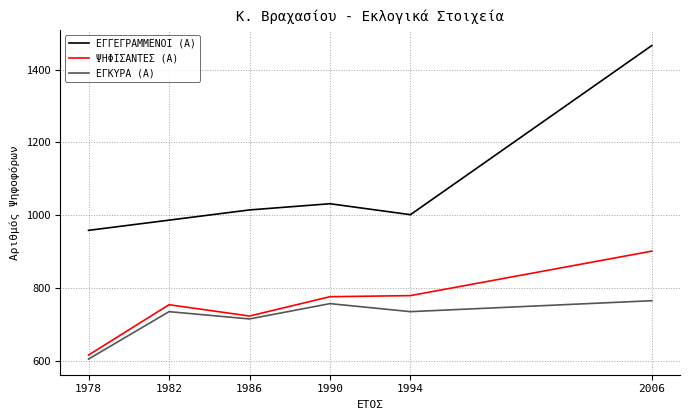

Which series has the largest range (max minus min)?

ΕΓΓΕΓΡΑΜΜΕΝΟΙ (Α)